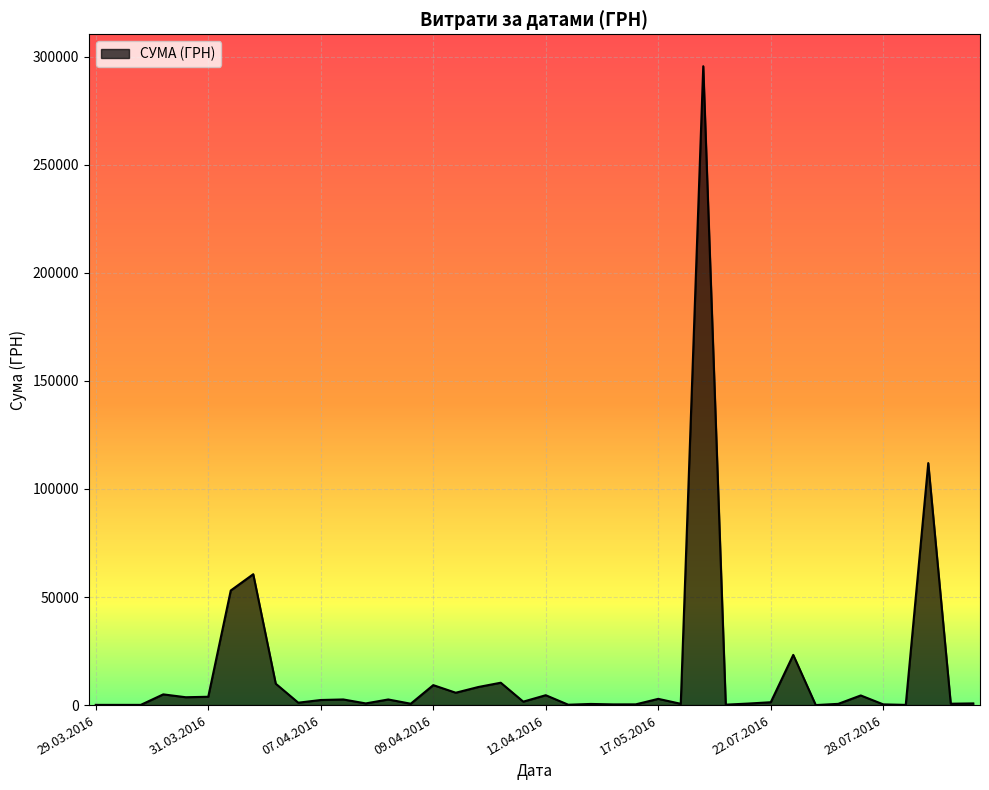

What is the greatest value displayed?

295638.6